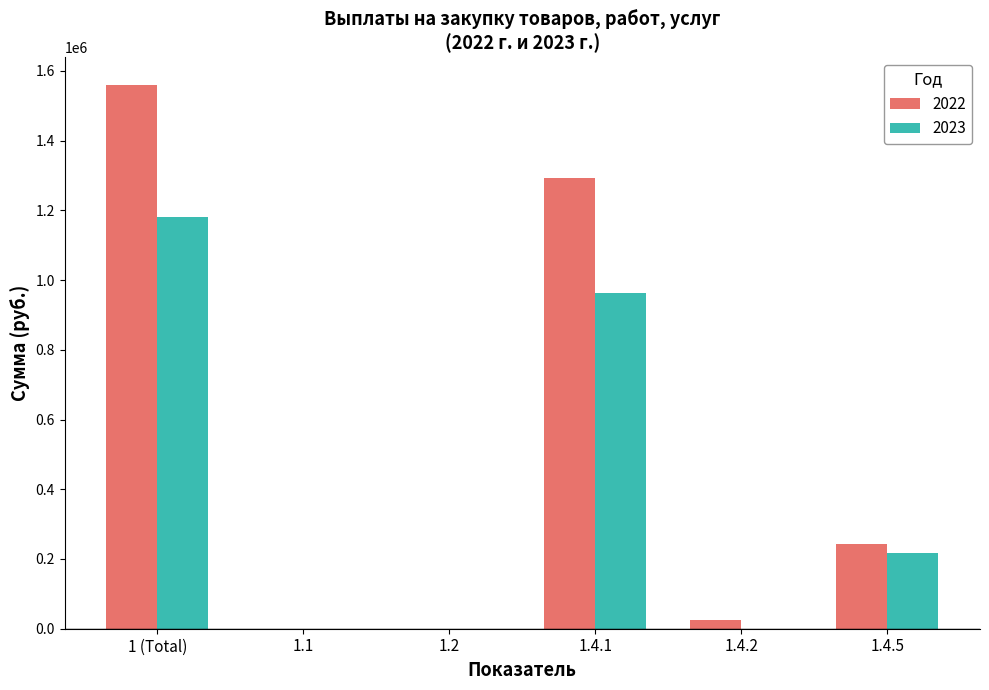

Which category has the highest value across all series?

1 (Total)